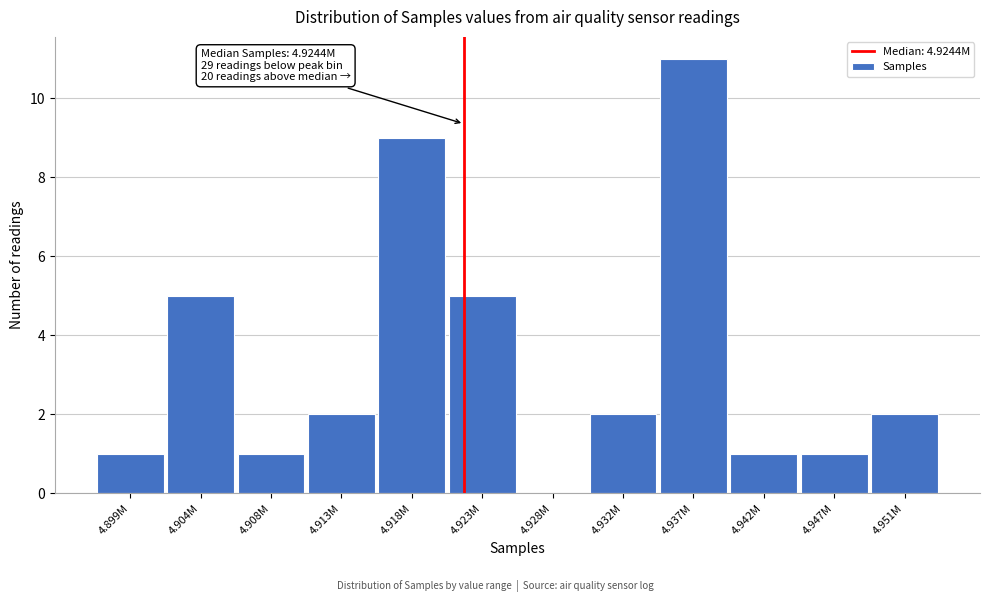

Reading left to right, extract all data points from this chart.

4.899M=1	4.904M=5	4.908M=1	4.913M=2	4.918M=9	4.923M=5	4.928M=0	4.932M=2	4.937M=11	4.942M=1	4.947M=1	4.951M=2